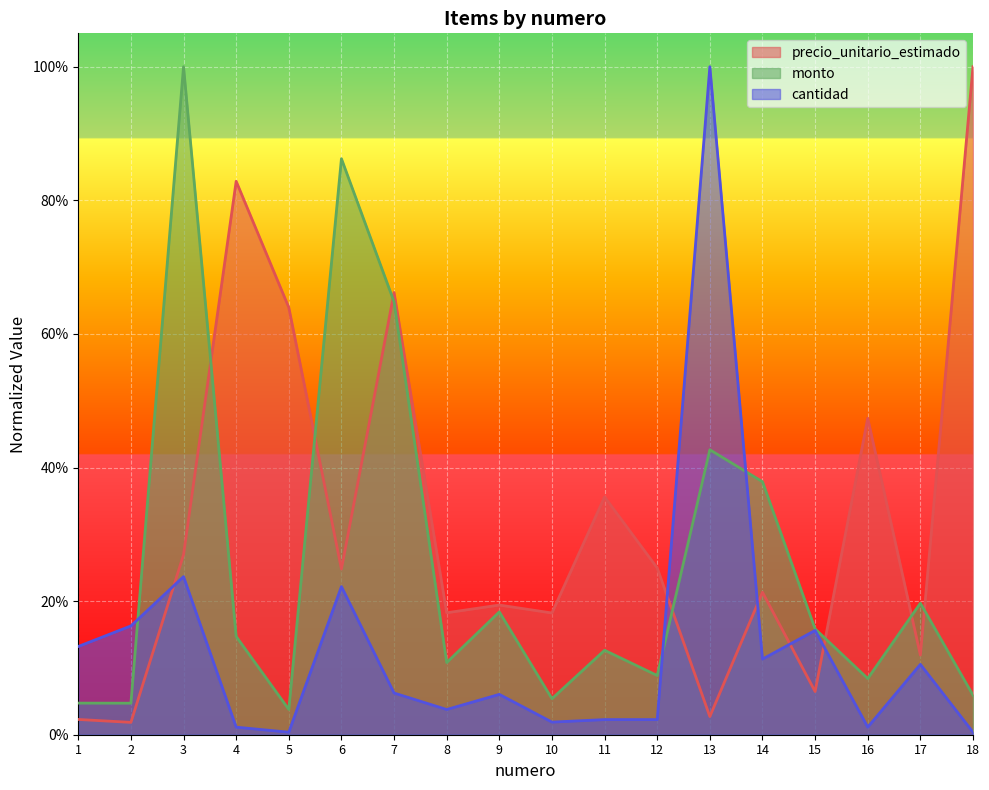

Is it true that monto equals 0.0 at 15?

False